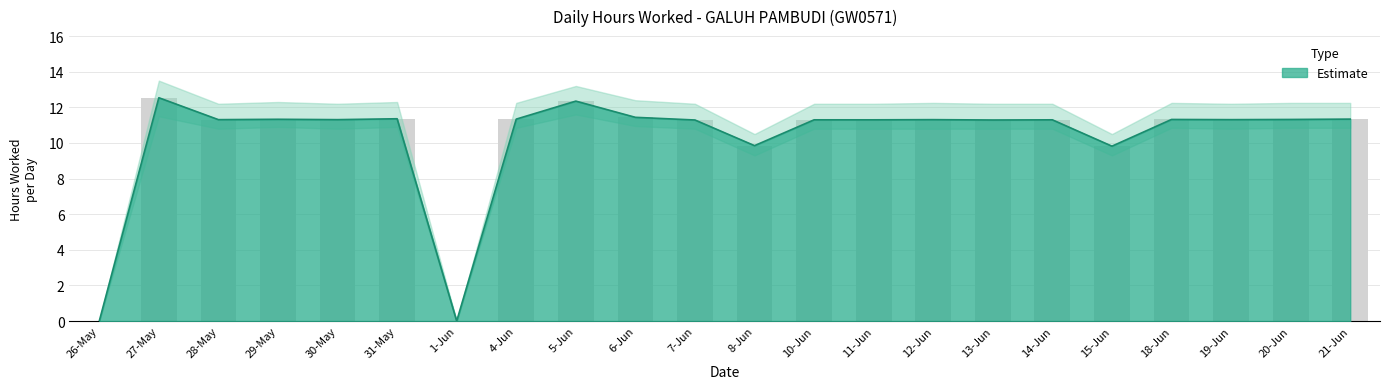

How many distinct data groups are displayed?

1